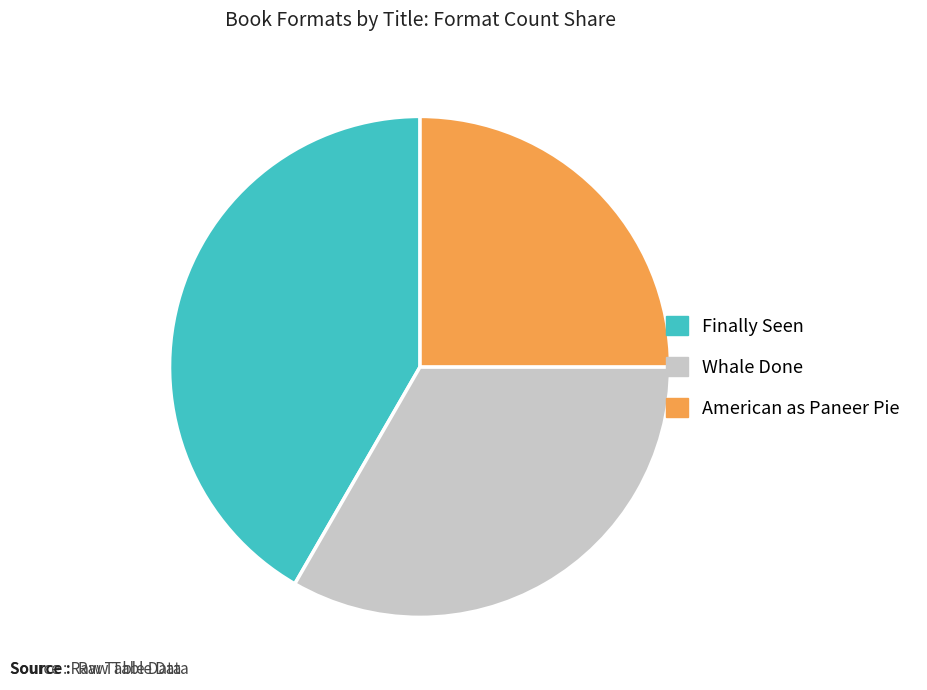

Rank the categories by value from highest to lowest.

Finally Seen, Whale Done, American as Paneer Pie